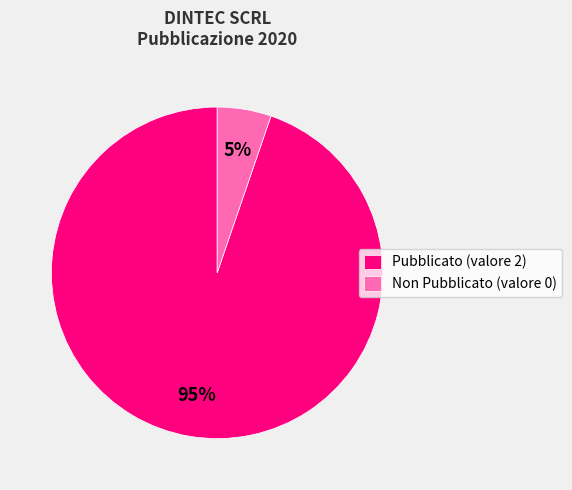

Which slice is the largest?

Pubblicato (valore 2)